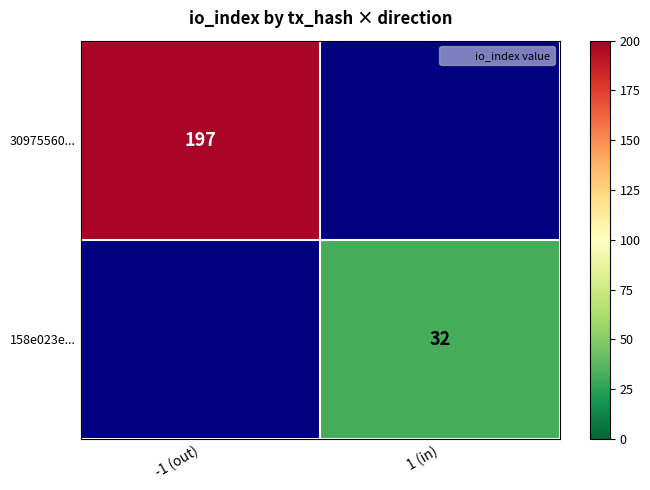

The 30975560... series shows 352 at -1 (out). True or false?

False